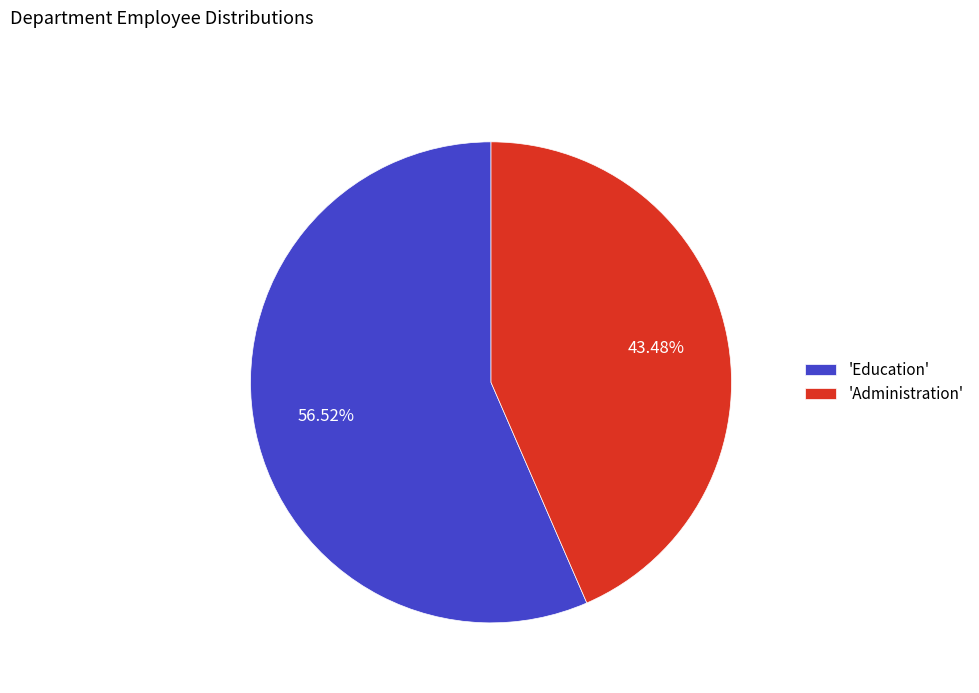

Rank the categories by value from highest to lowest.

'Education', 'Administration'